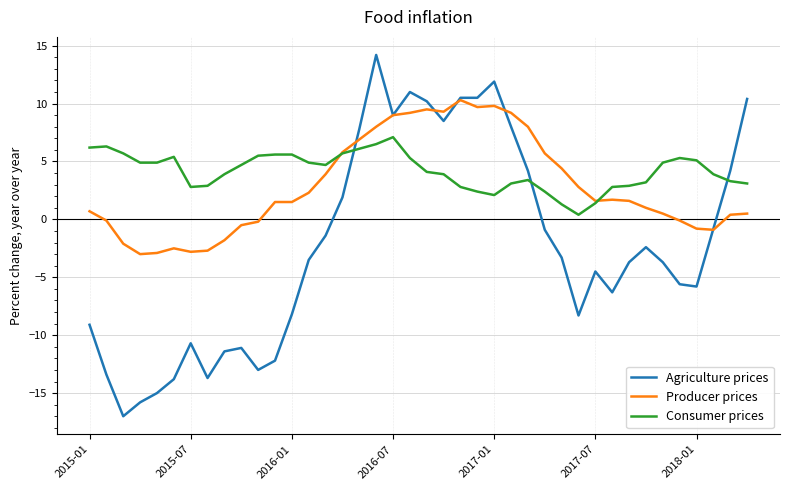

Rank the series by their maximum value, from lowest to highest.

Consumer prices, Producer prices, Agriculture prices